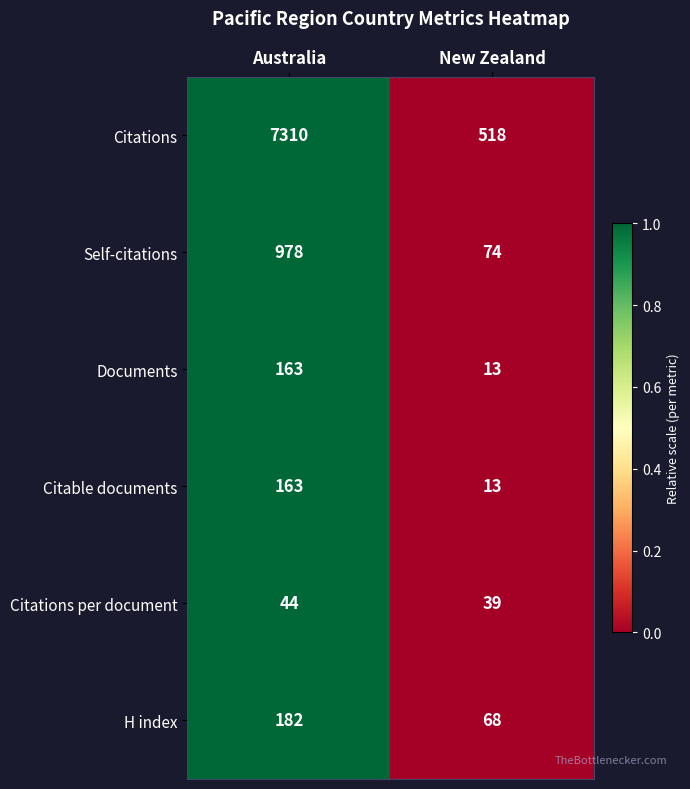

What is the average value of the H index series?

125